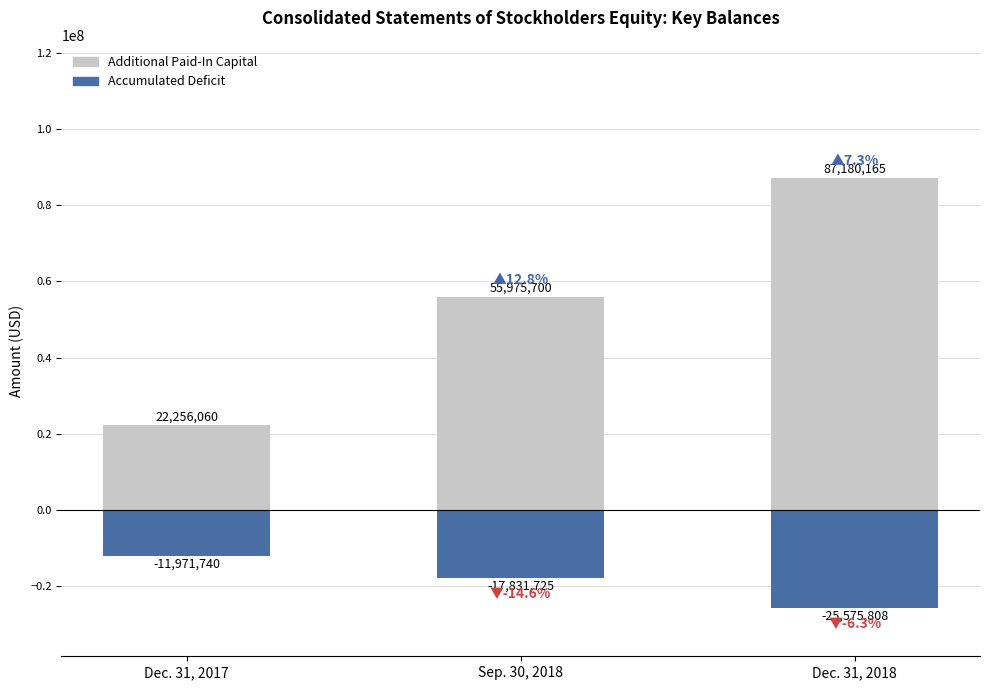

What is the difference between the highest and lowest values at Dec. 31, 2018?

112755973